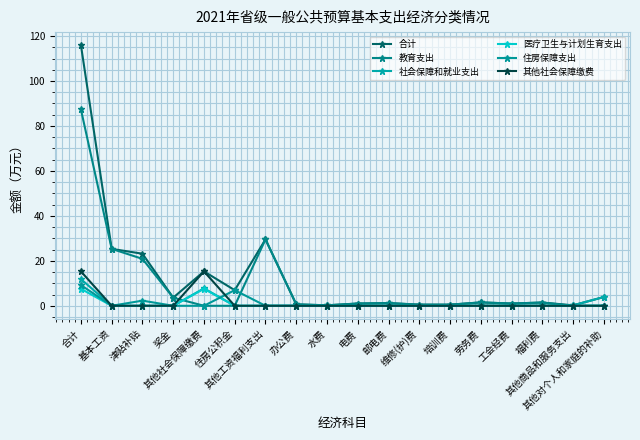

Where is the first local minimum for 合计?

奖金